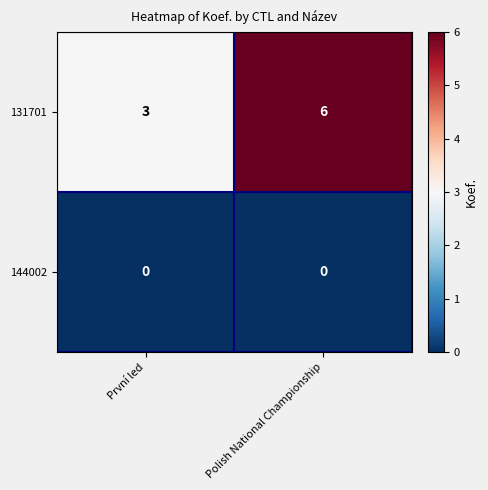

Which series has the largest range (max minus min)?

131701